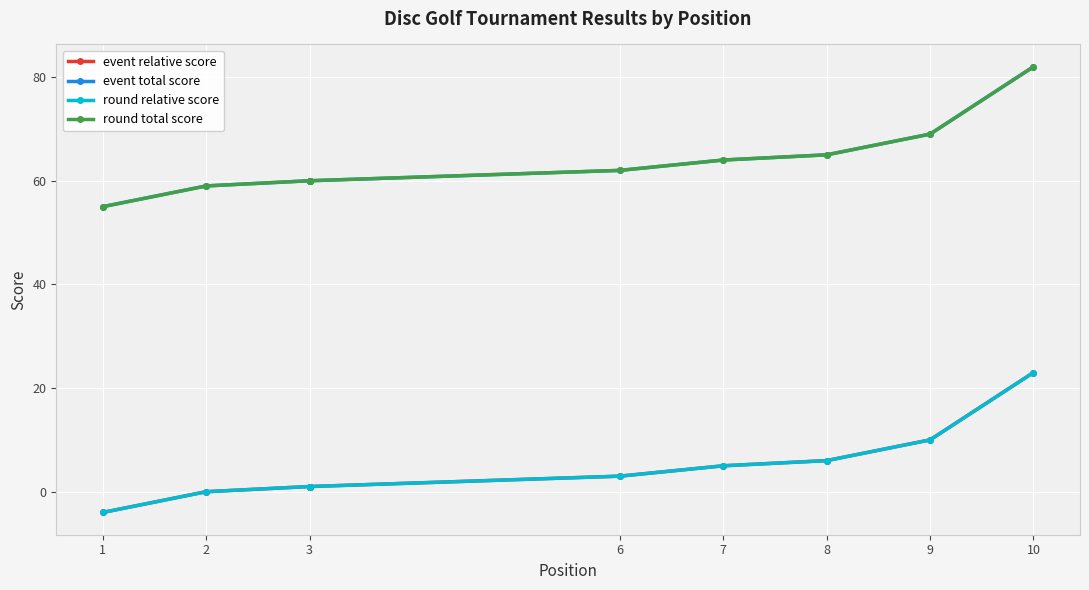

Rank the series at 3 from lowest to highest value.

event relative score, round relative score, event total score, round total score